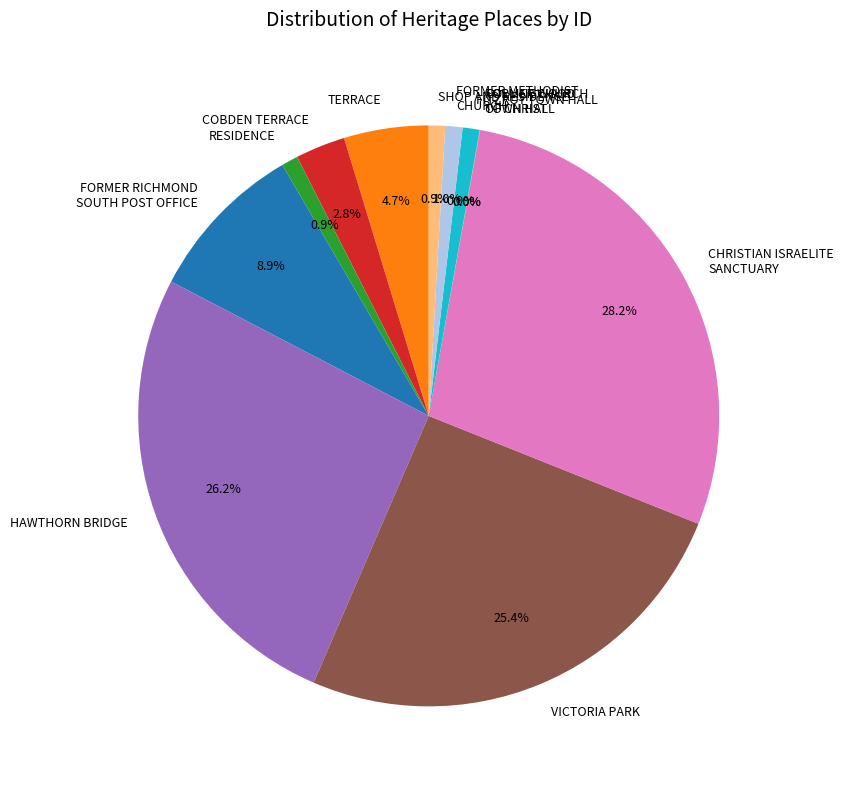

Is the sum of FITZROY TOWN HALL and FORMER METHODIST CHURCH greater than half?

No